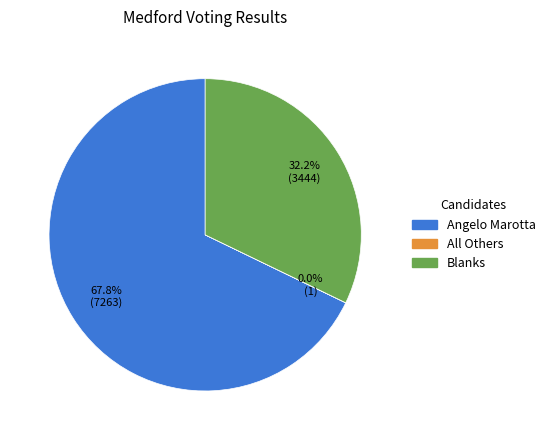

Is there a majority slice in this chart?

Yes